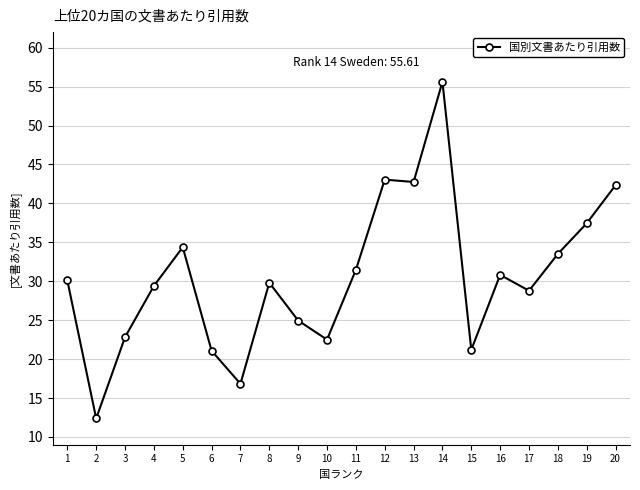

What is the minimum value shown in the chart?

12.4